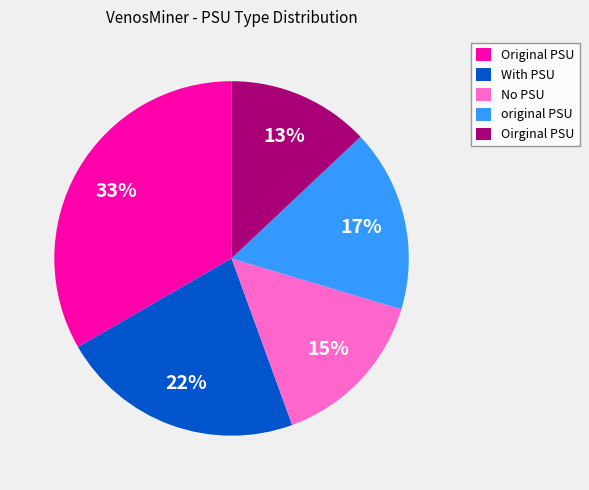

Approximately how many times larger is the value at No PSU compared to original PSU?

0.9